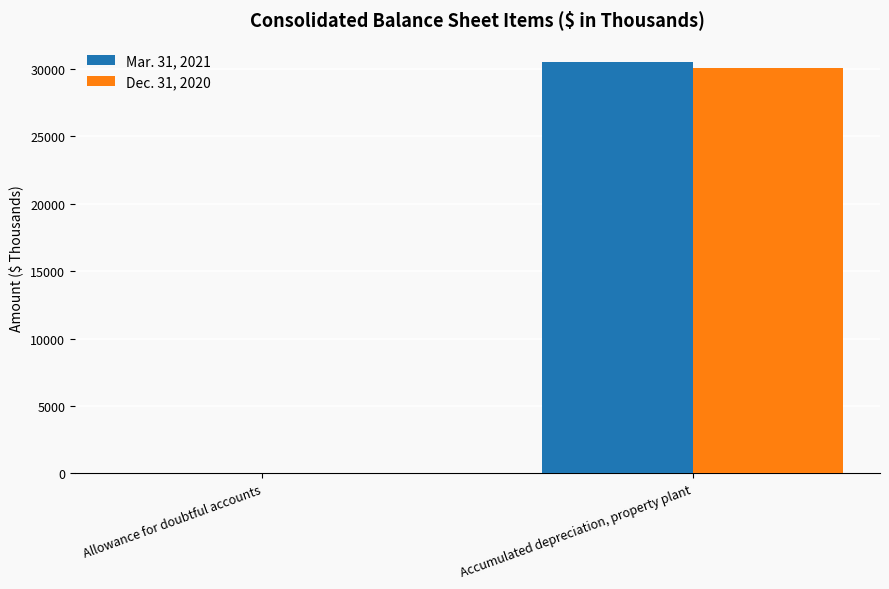

Is it true that Mar. 31, 2021 equals 50825 at Accumulated depreciation, property plant?

False